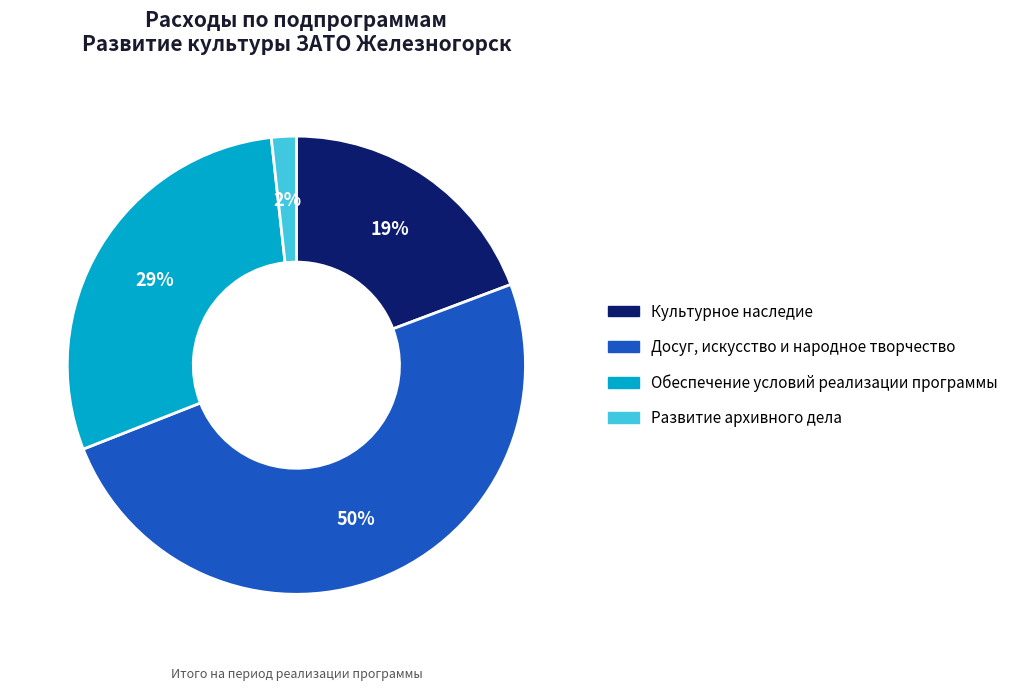

True or false: Обеспечение условий реализации программы accounts for 29% of the total.

True